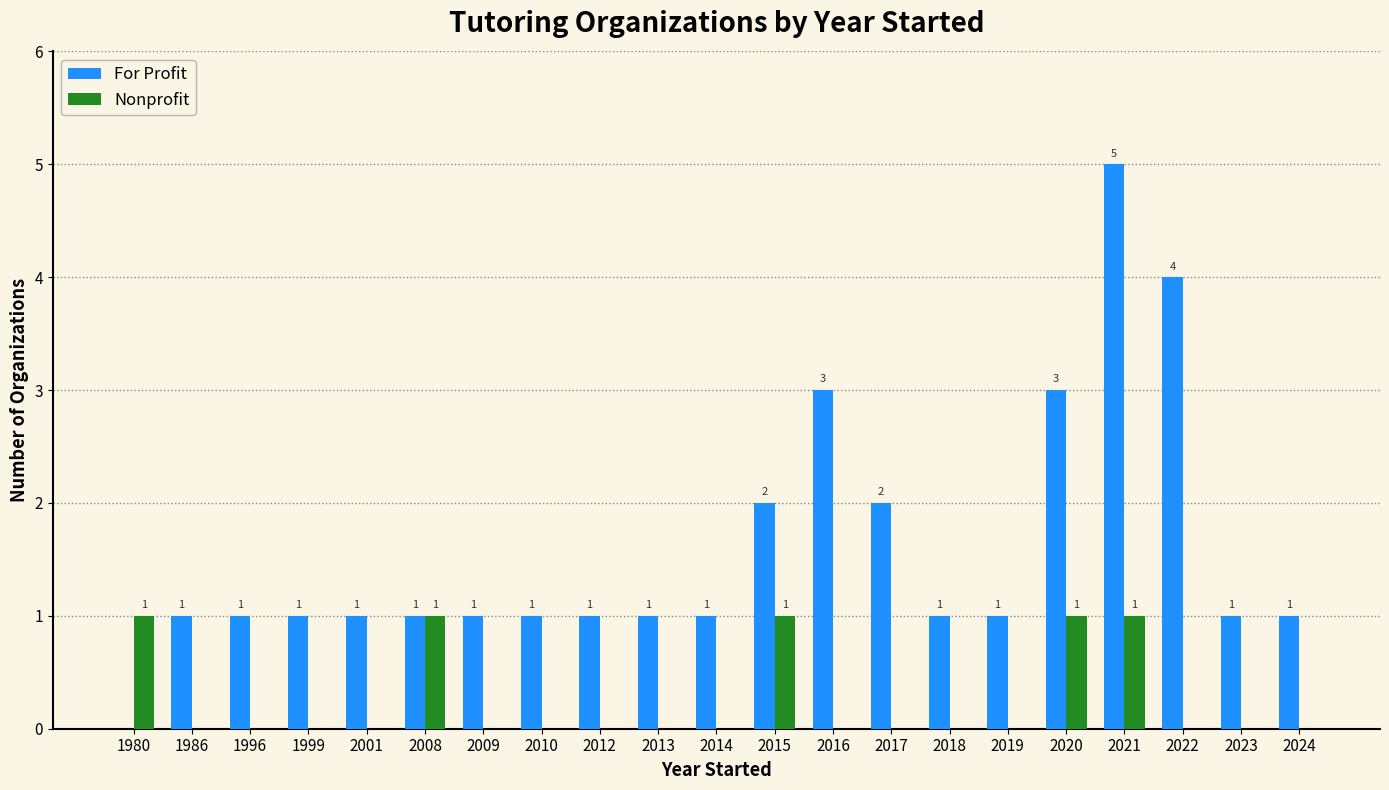

The For Profit series shows 0 at 2018. True or false?

False